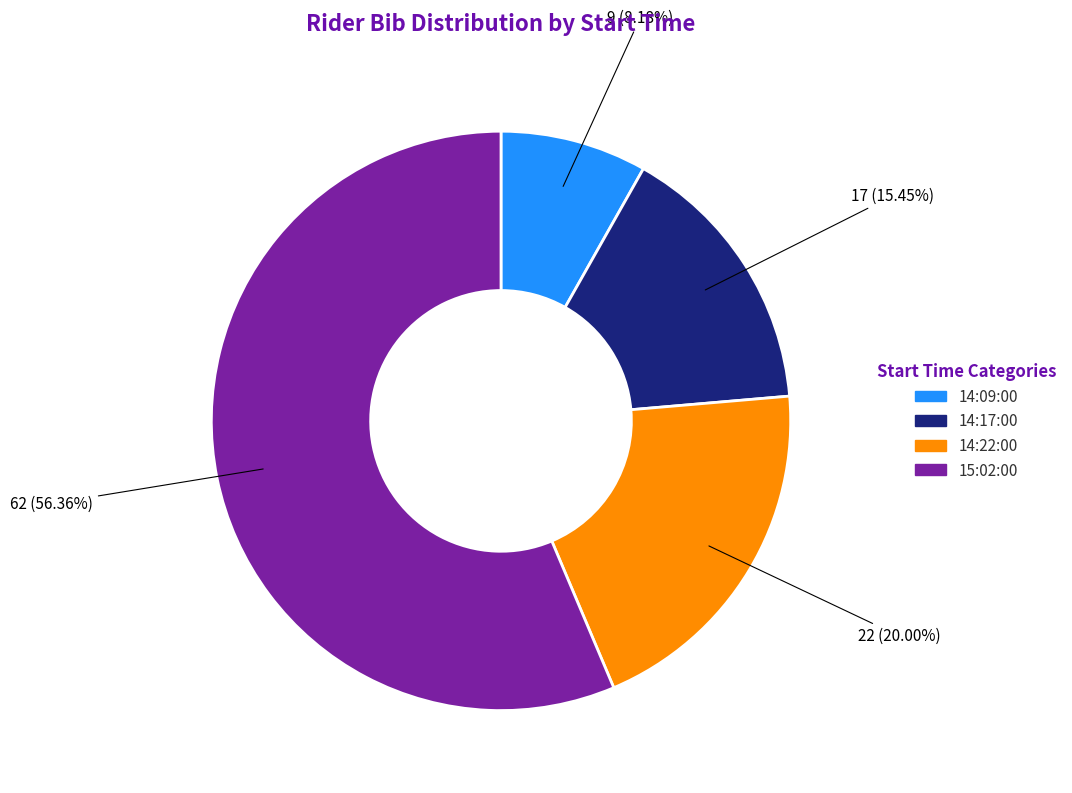

How many slices are in this pie chart?

4